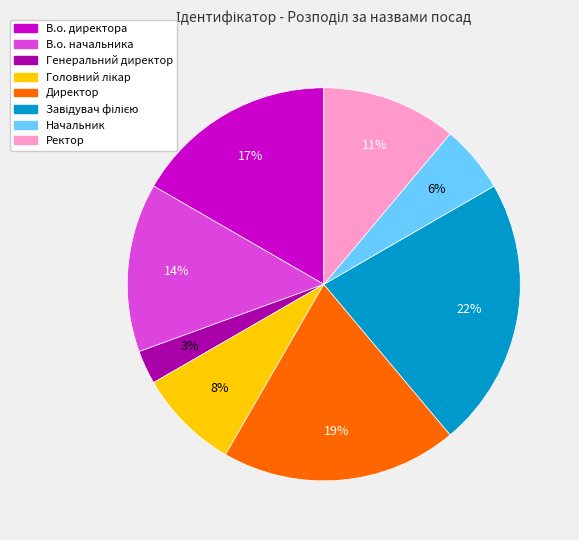

To the nearest percent, what portion does Начальник represent?

6%